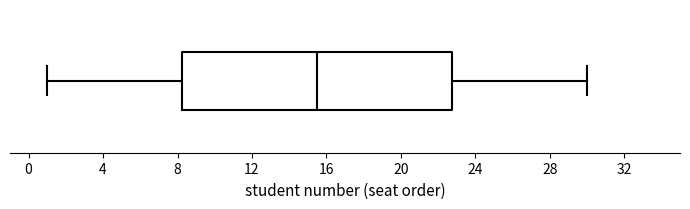

Transcribe this box plot: give where the median line is, the range the box spans, and where the two whiskers end, as read against the x-axis. The values are not printed on the chart, so give them approximately, as read against the axis.

median 15.5, box 8.5 to 23.0, whiskers 1.0 to 30.0